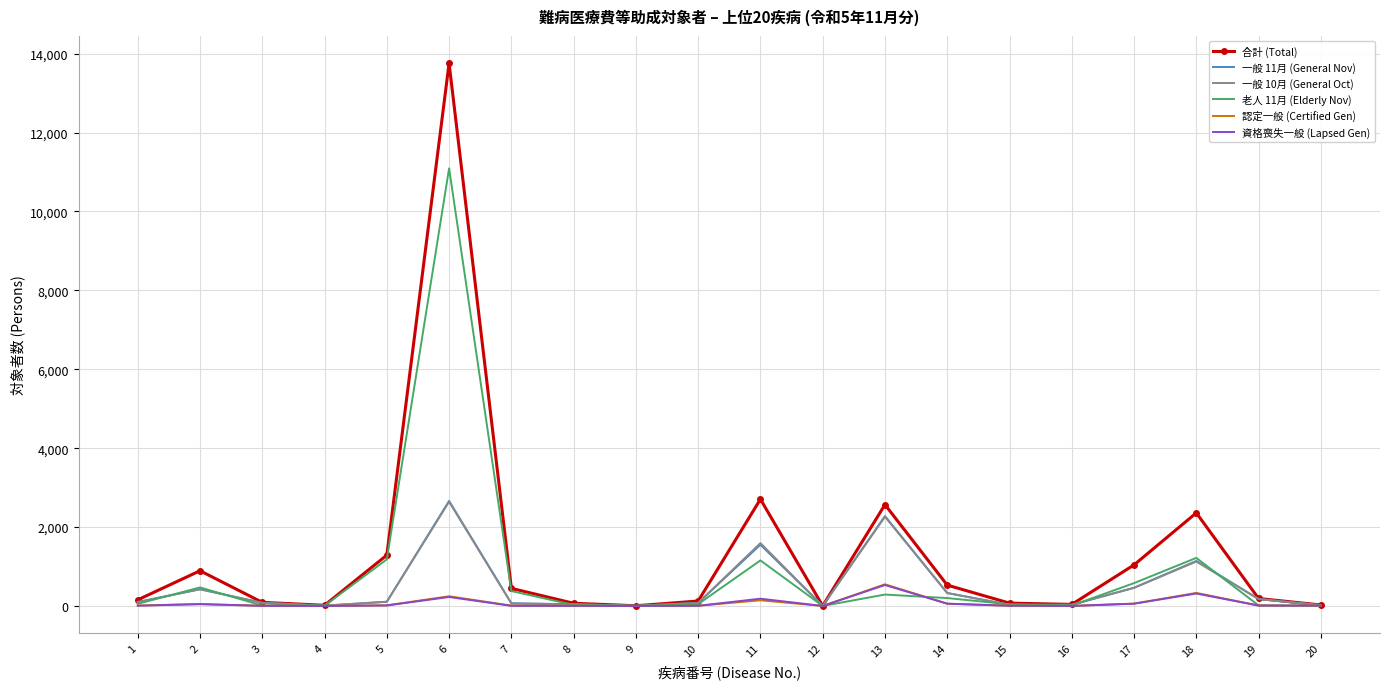

Which series has the largest range (max minus min)?

合計 (Total)